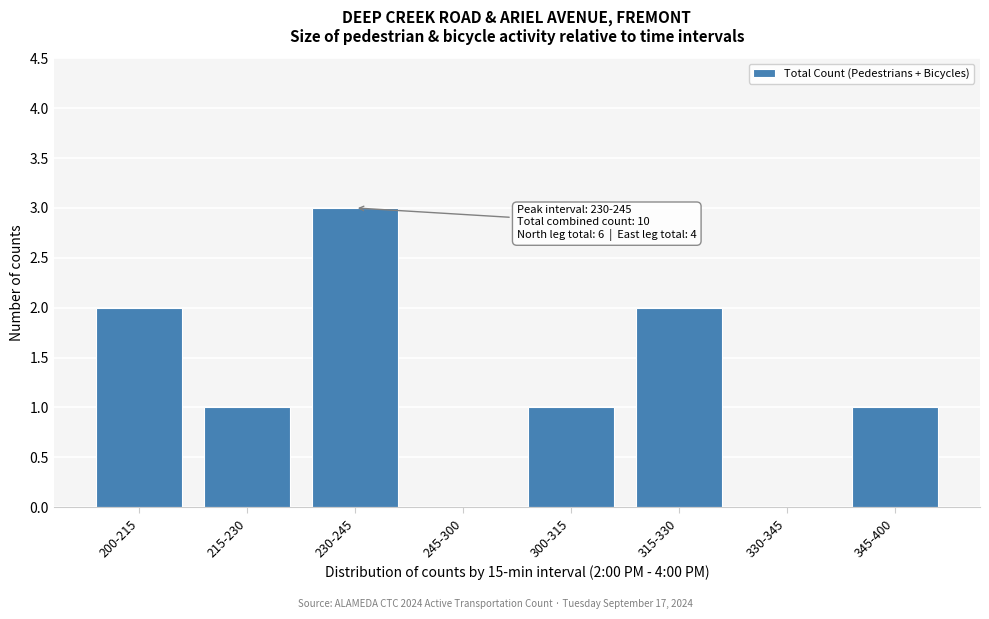

The value at 345-400 is 1. True or false?

True